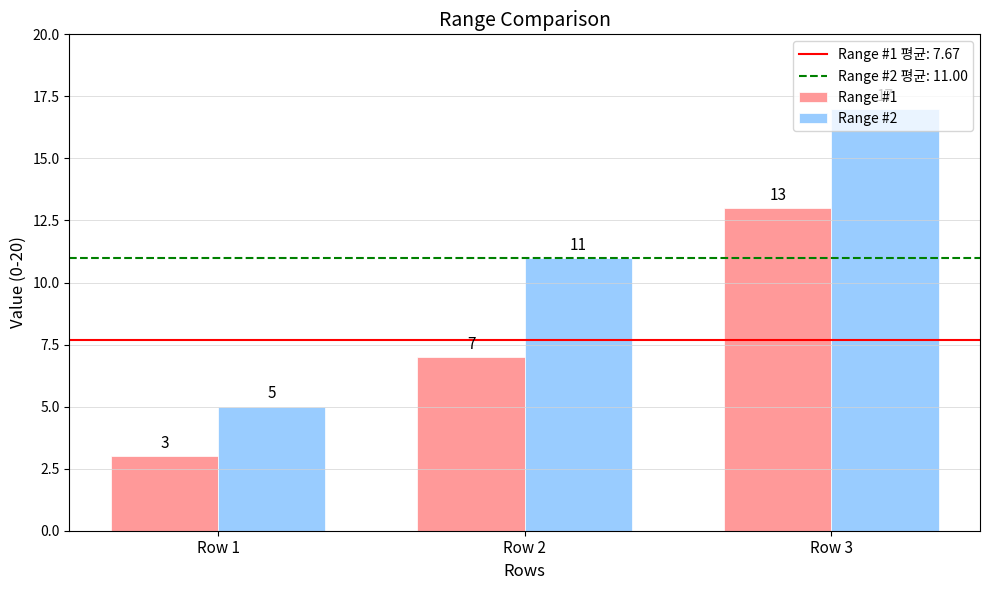

Which series changed the most between Row 1 and Row 3?

Range #2